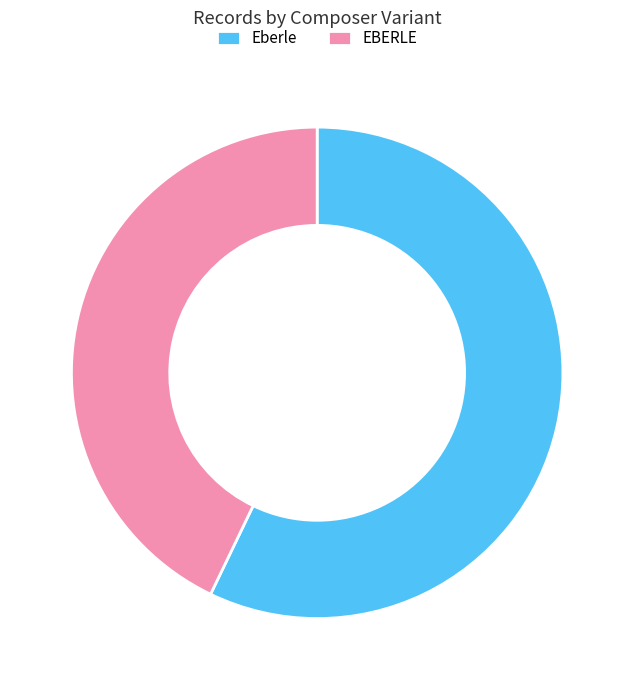

What is the largest slice in the pie chart?

Eberle